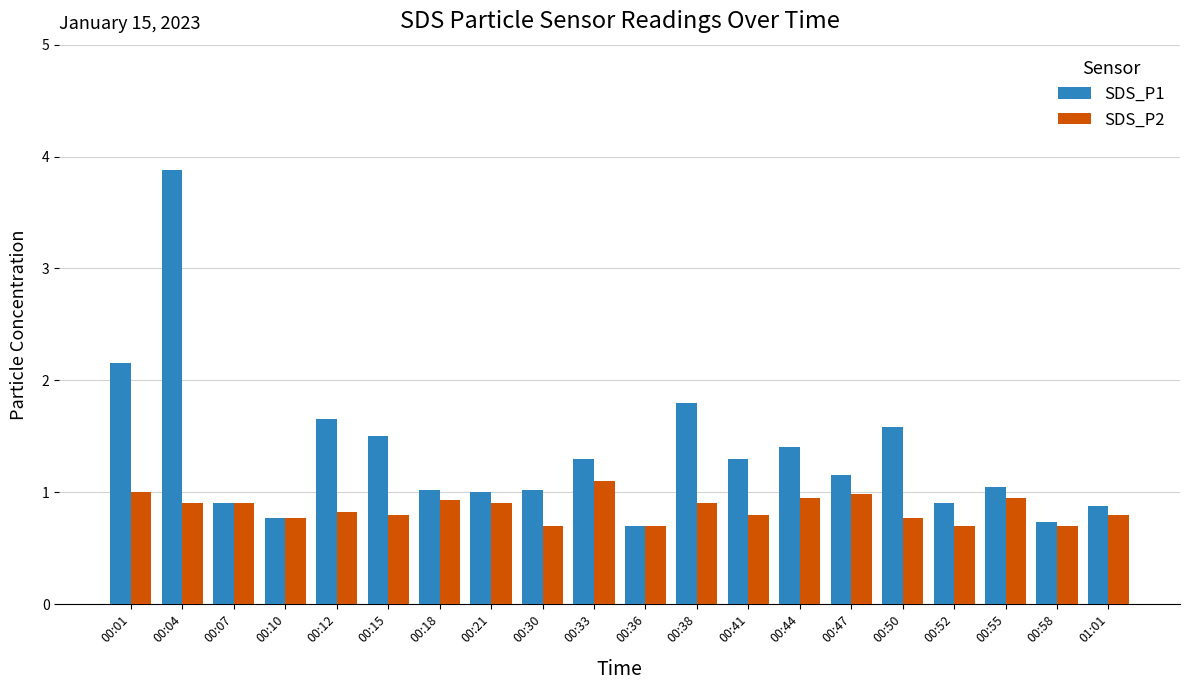

What is the maximum value shown in the chart?

3.9